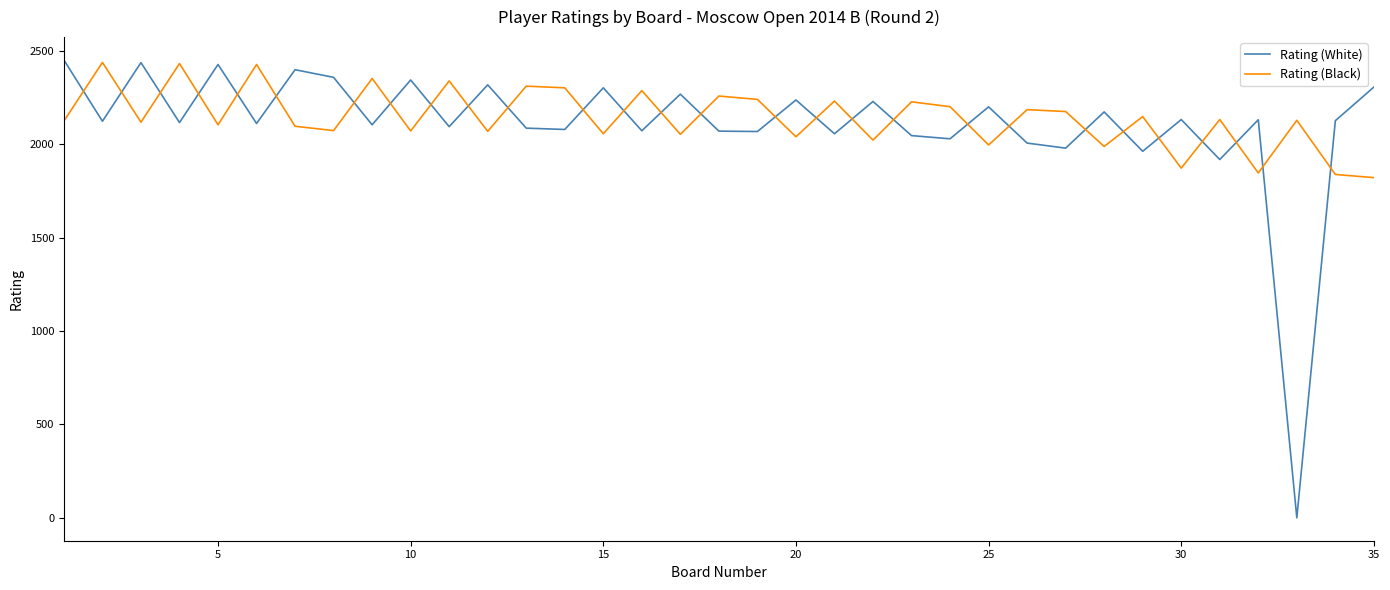

What is the difference between the maximum and minimum values in the Rating (White) series?

2452